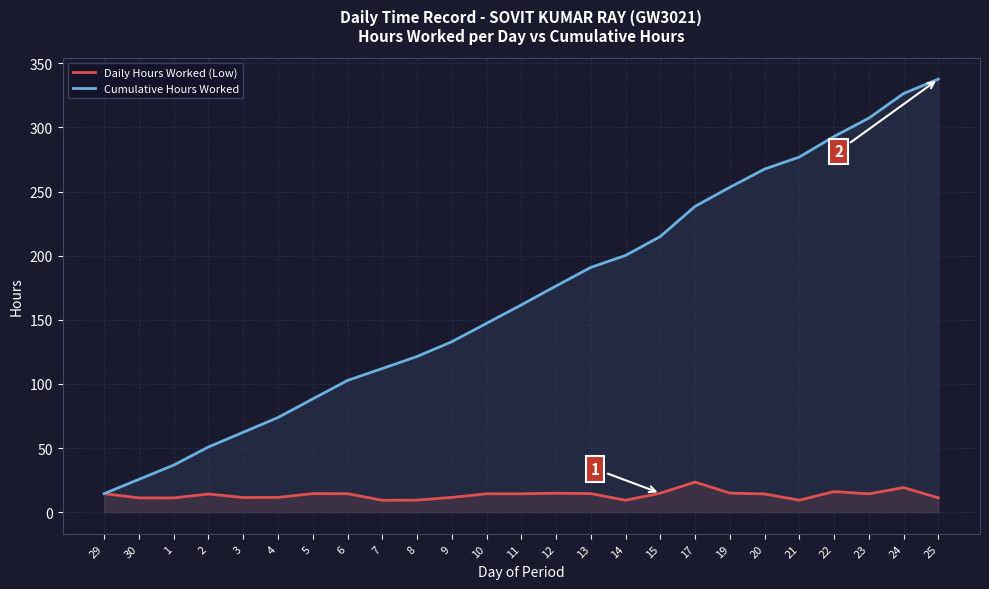

Rank the series at 11 from lowest to highest value.

Daily Hours Worked (Low), Cumulative Hours Worked